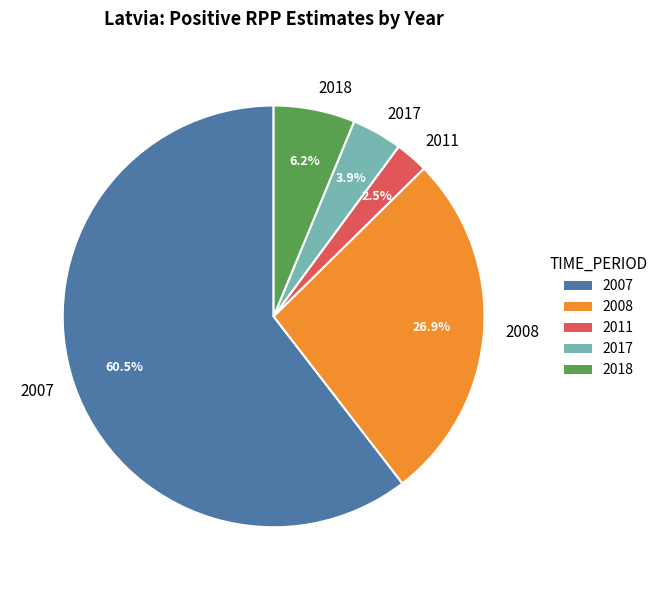

What is the ratio of the value at 2008 to the value at 2007?

0.4